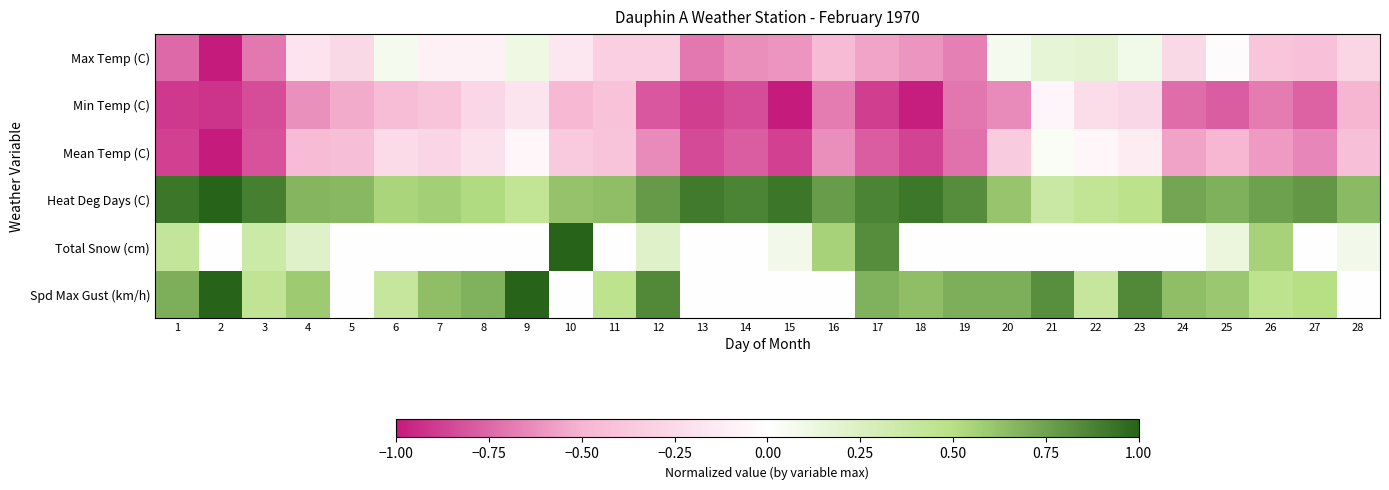

Reading left to right, list all the values displayed in this chart.

Max Temp (C): 1=-0.7	2=-1.0	3=-0.7	4=-0.2	5=-0.3	6=0.1	7=-0.1	8=-0.1	9=0.1	10=-0.2	11=-0.3	12=-0.3	13=-0.7	14=-0.6	15=-0.6	16=-0.5	17=-0.6	18=-0.6	19=-0.7	20=0.1	21=0.2	22=0.2	23=0.1	24=-0.3	25=-0.0	26=-0.4	27=-0.4	28=-0.3
Min Temp (C): 1=-0.9	2=-0.9	3=-0.8	4=-0.6	5=-0.5	6=-0.5	7=-0.4	8=-0.3	9=-0.2	10=-0.5	11=-0.4	12=-0.8	13=-0.9	14=-0.8	15=-1.0	16=-0.7	17=-0.9	18=-1.0	19=-0.7	20=-0.6	21=-0.1	22=-0.2	23=-0.3	24=-0.7	25=-0.8	26=-0.7	27=-0.8	28=-0.5
Mean Temp (C): 1=-0.9	2=-1.0	3=-0.8	4=-0.5	5=-0.4	6=-0.2	7=-0.3	8=-0.2	9=-0.1	10=-0.4	11=-0.4	12=-0.6	13=-0.8	14=-0.8	15=-0.9	16=-0.6	17=-0.8	18=-0.9	19=-0.7	20=-0.4	21=0.0	22=-0.1	23=-0.1	24=-0.6	25=-0.5	26=-0.6	27=-0.7	28=-0.4
Heat Deg Days (C): 1=0.9	2=1.0	3=0.9	4=0.7	5=0.7	6=0.5	7=0.6	8=0.5	9=0.4	10=0.6	11=0.6	12=0.8	13=0.9	14=0.9	15=0.9	16=0.8	17=0.9	18=0.9	19=0.8	20=0.6	21=0.4	22=0.4	23=0.5	24=0.7	25=0.7	26=0.8	27=0.8	28=0.7
Total Snow (cm): 1=0.4	2=0.0	3=0.4	4=0.2	5=0.0	6=0.0	7=0.0	8=0.0	9=0.0	10=1.0	11=0.0	12=0.2	13=0.0	14=0.0	15=0.1	16=0.6	17=0.8	18=0.0	19=0.0	20=0.0	21=0.0	22=0.0	23=0.0	24=0.0	25=0.1	26=0.6	27=0.0	28=0.1
Spd Max Gust (km/h): 1=0.7	2=1.0	3=0.4	4=0.6	5=0.0	6=0.4	7=0.6	8=0.7	9=1.0	10=0.0	11=0.5	12=0.8	13=0.0	14=0.0	15=0.0	16=0.0	17=0.7	18=0.6	19=0.7	20=0.7	21=0.8	22=0.4	23=0.8	24=0.6	25=0.6	26=0.5	27=0.5	28=0.0